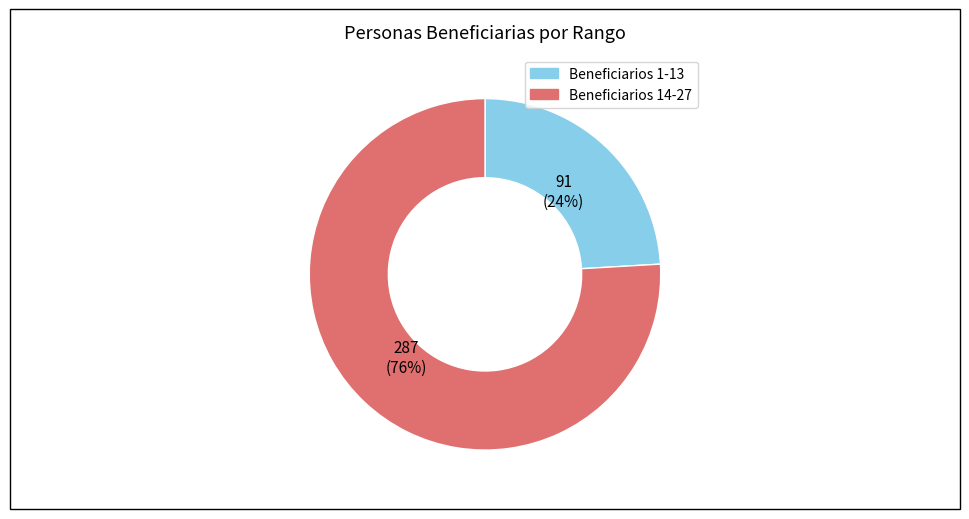

Does any single category account for the majority?

Yes